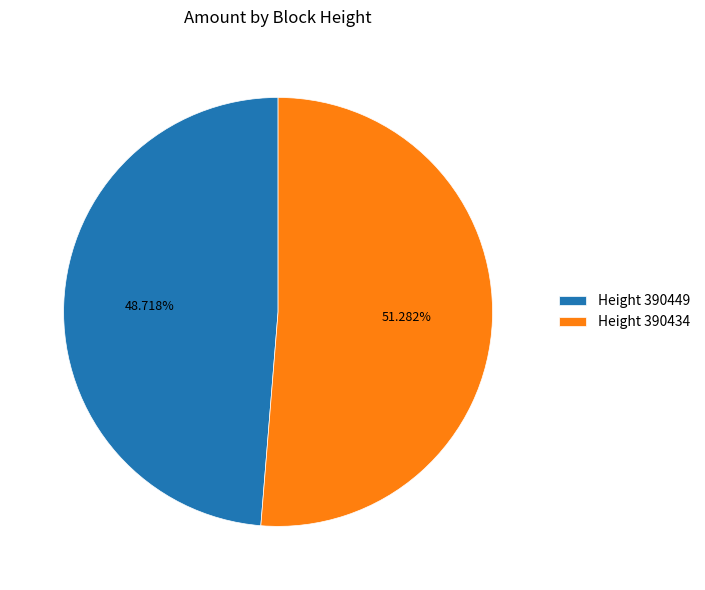

Combined, do Height 390434 and Height 390449 account for over 50%?

Yes